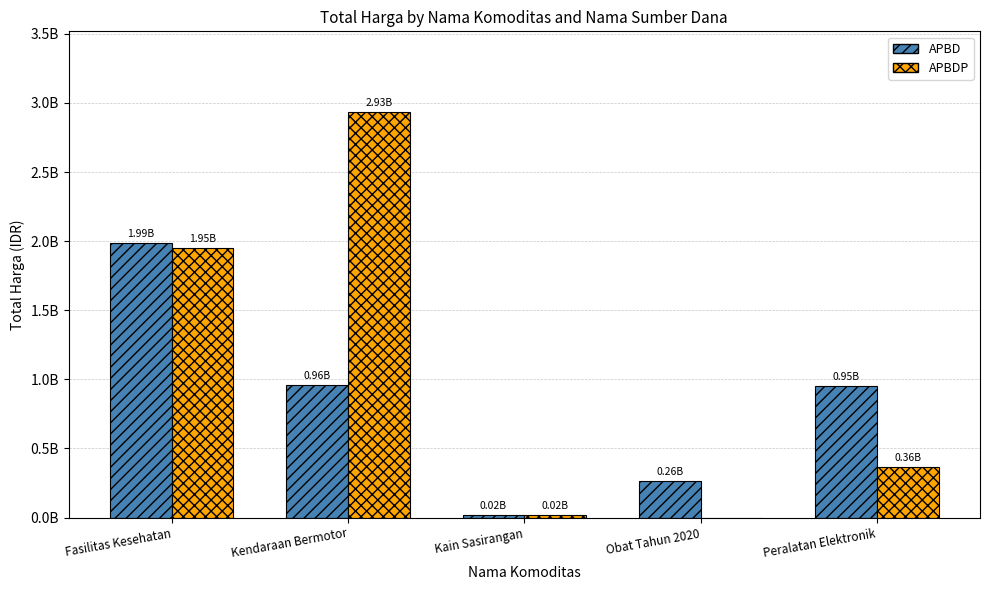

Reading left to right, what are all the values shown in this chart?

APBD: 1985386645	957002100	18900000	261247110	948767000
APBDP: 1951997940	2931562000	19175000	0	362454800